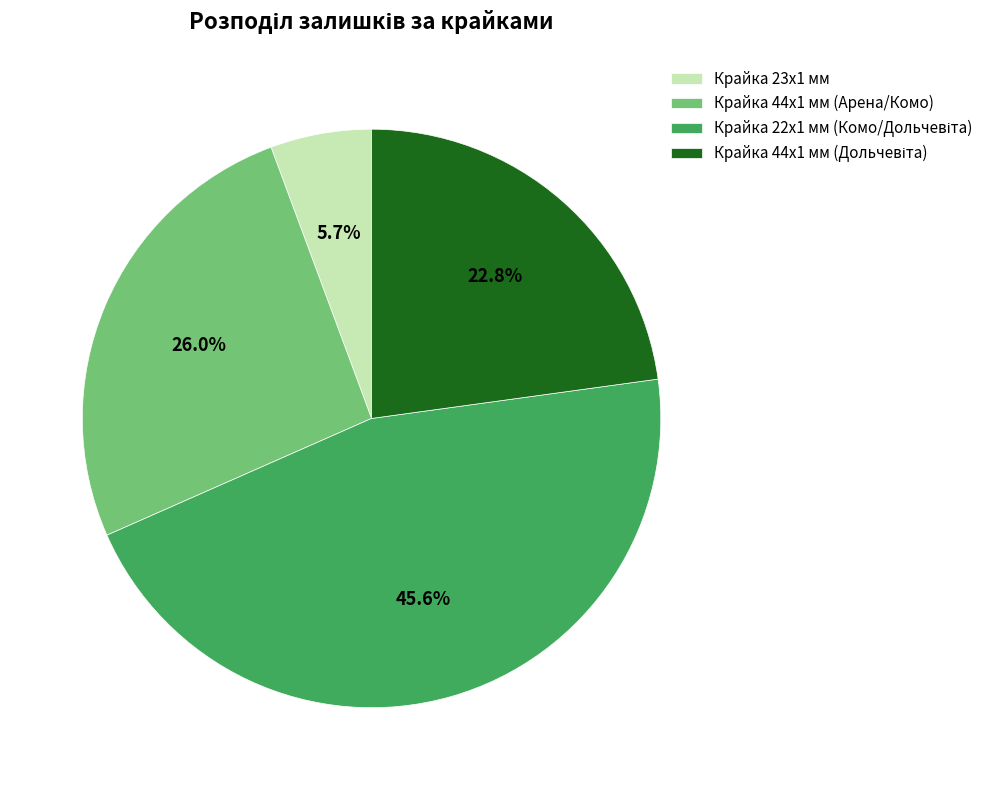

Does any single category account for the majority?

No